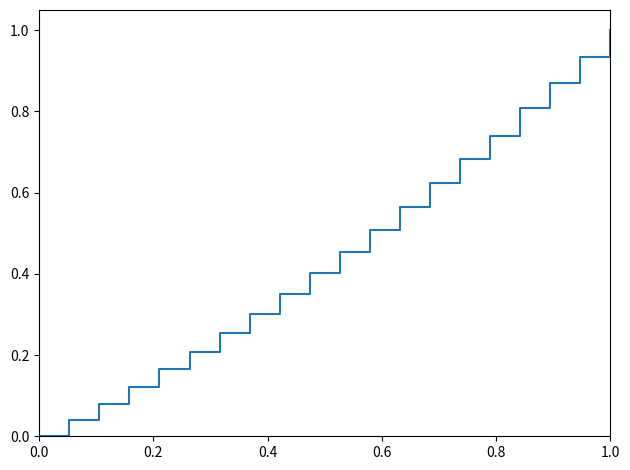

What is the difference between the maximum and minimum values?

1.0